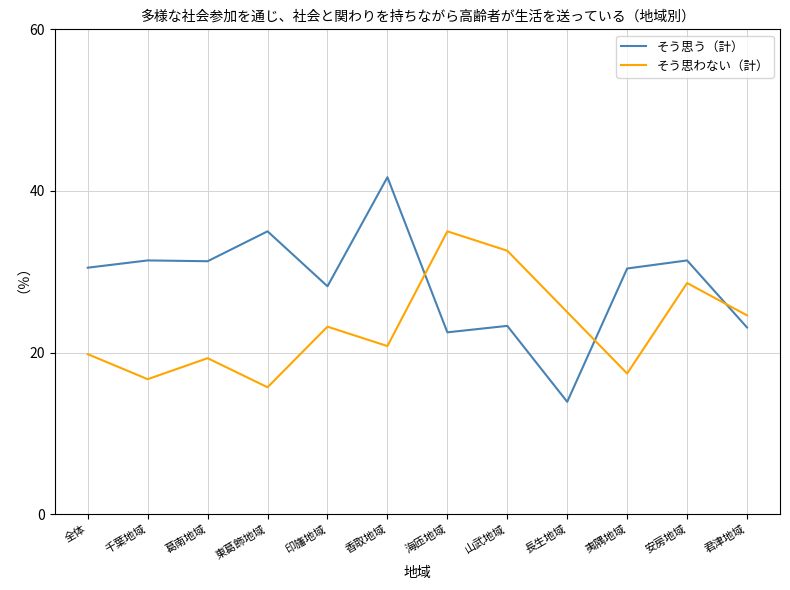

What is the highest value of the そう思わない（計） series?

35.0